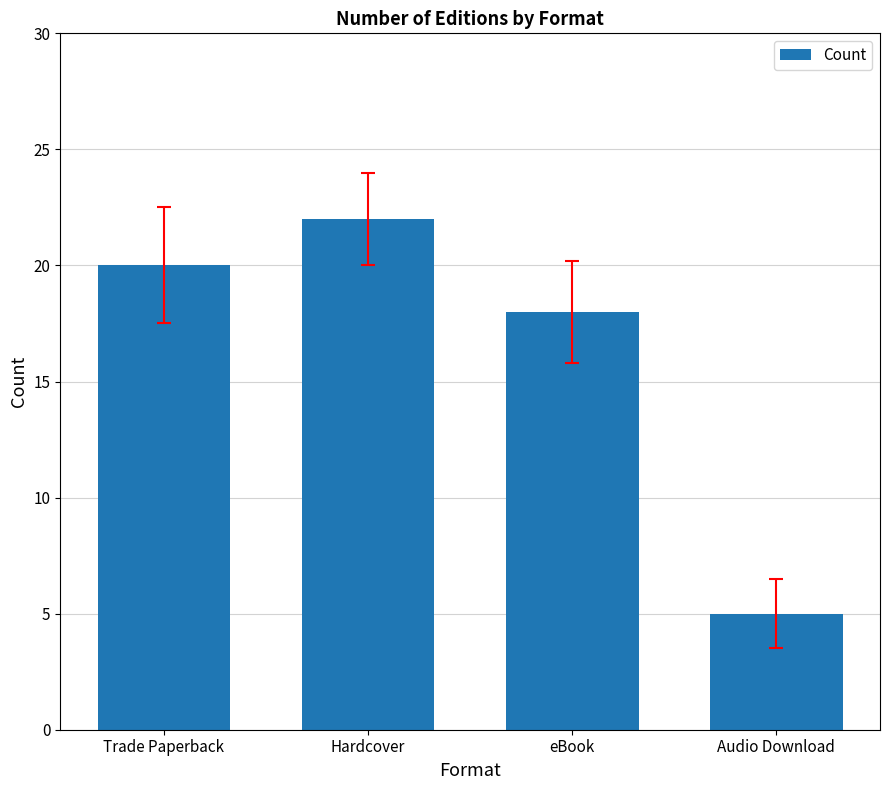

What is the difference between the second highest and minimum values?

15